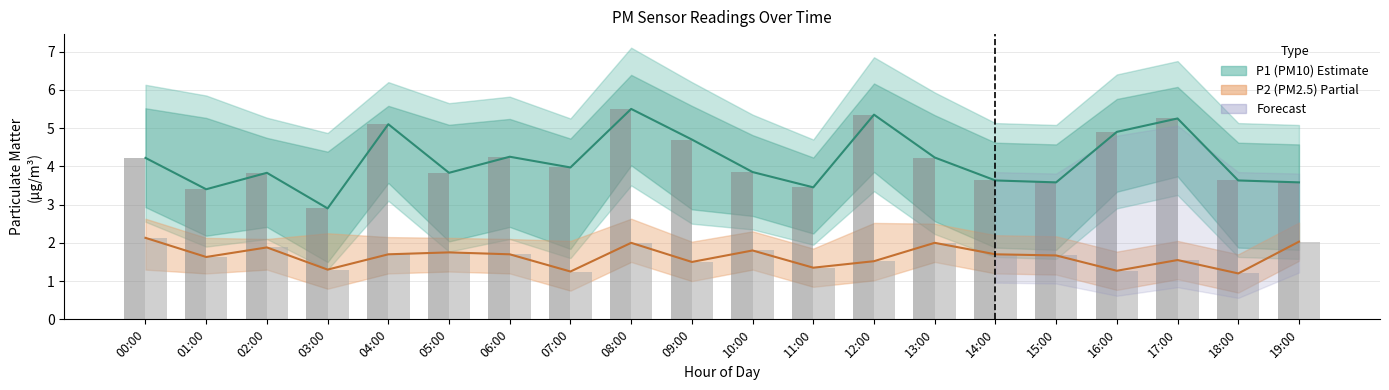

Reading left to right, what are all the values shown in this chart?

P1 (PM10): 4.2	3.4	3.8	2.9	5.1	3.8	4.2	4.0	5.5	4.7	3.9	3.5	5.3	4.2	3.6	3.6	4.9	5.2	3.6	3.6
P2 (PM2.5): 2.1	1.6	1.9	1.3	1.7	1.8	1.7	1.2	2.0	1.5	1.8	1.4	1.5	2.0	1.7	1.7	1.3	1.6	1.2	2.0
P1 bars: 4.2	3.4	3.8	2.9	5.1	3.8	4.2	4.0	5.5	4.7	3.9	3.5	5.3	4.2	3.6	3.6	4.9	5.2	3.6	3.6
P2 bars: 2.1	1.6	1.9	1.3	1.7	1.8	1.7	1.2	2.0	1.5	1.8	1.4	1.5	2.0	1.7	1.7	1.3	1.6	1.2	2.0